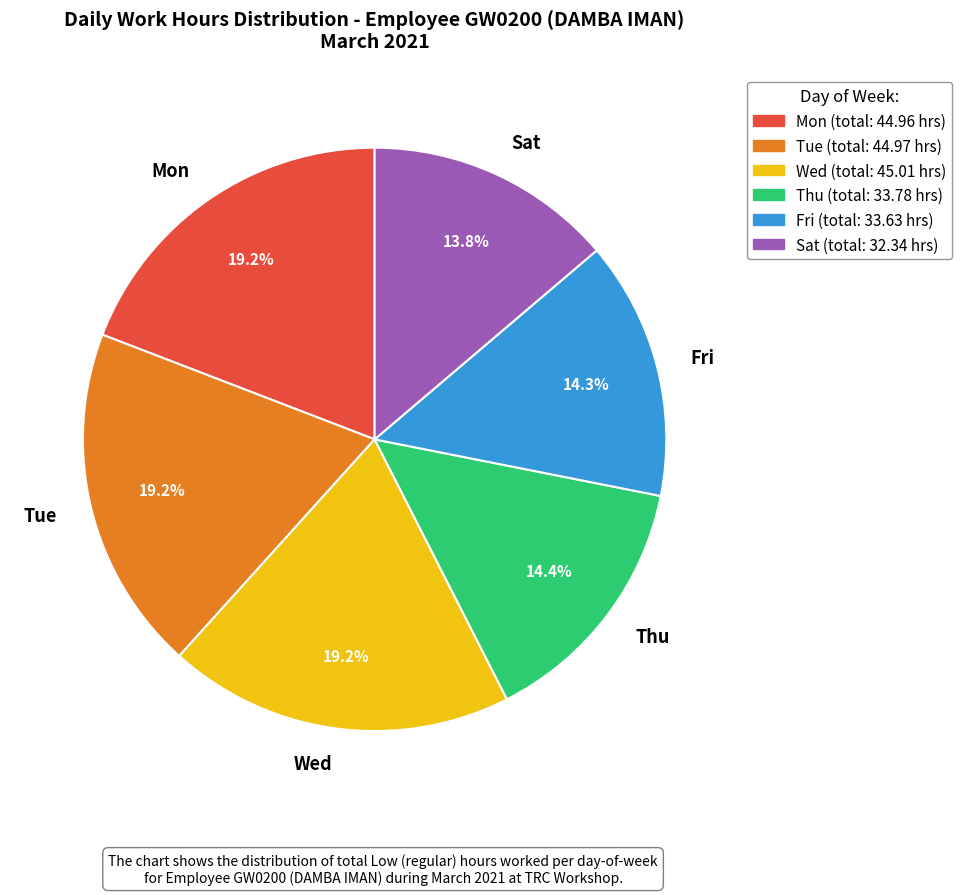

Approximately how many times larger is the value at Sat compared to Wed?

0.7